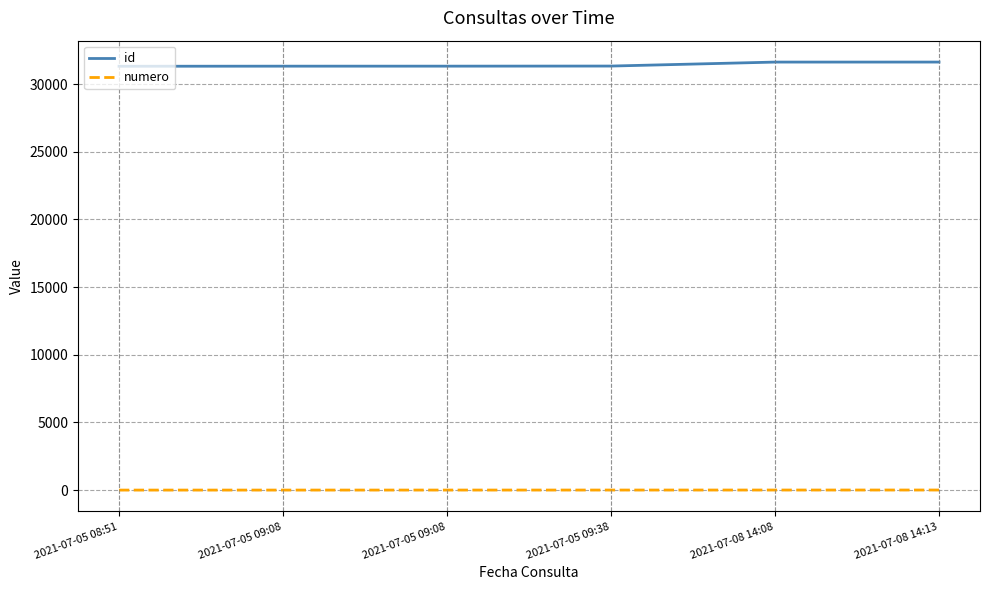

What is the difference between the maximum and minimum values in the id series?

310